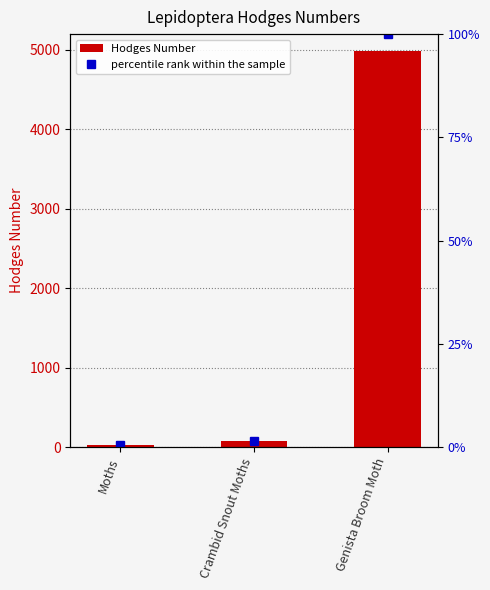

Rank the series at Genista Broom Moth from lowest to highest value.

percentile rank within the sample, Hodges Number